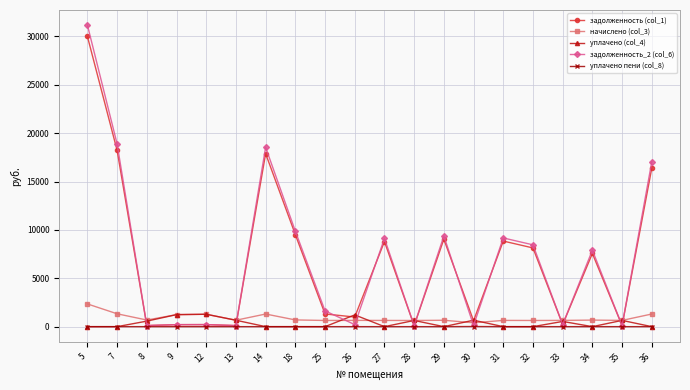

What is the difference between the maximum and second lowest values in the уплачено (col_4) series?

1281.2